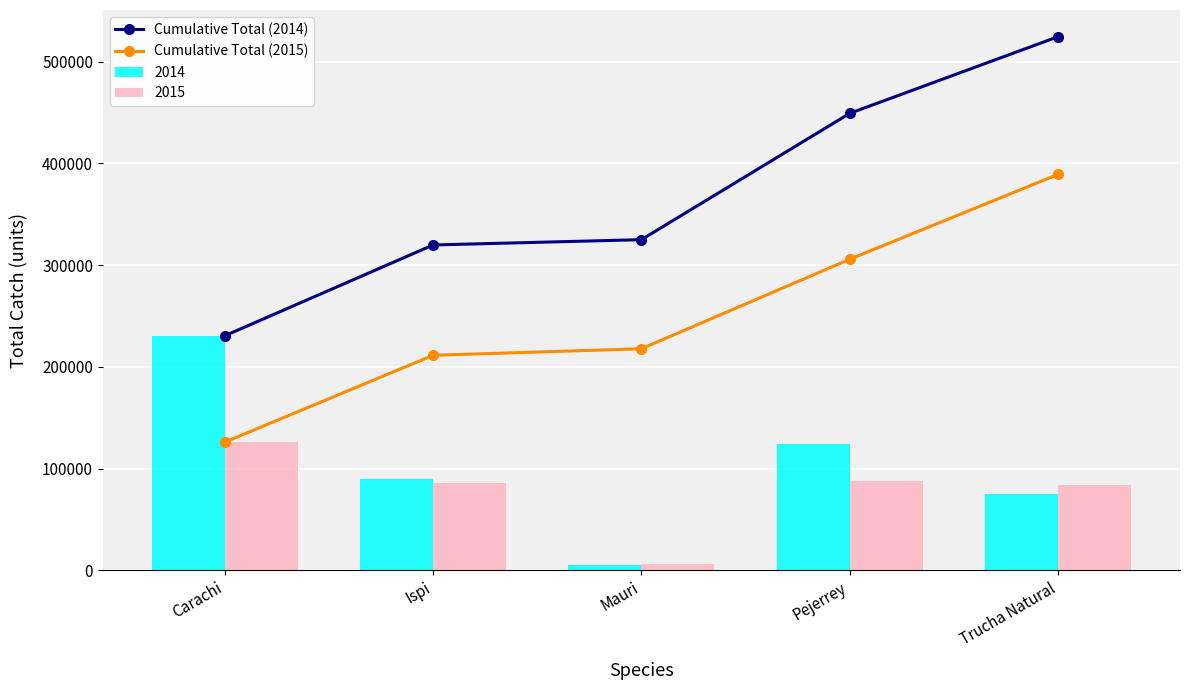

List the labels in order of 2014 value, largest first.

Carachi, Pejerrey, Ispi, Trucha Natural, Mauri